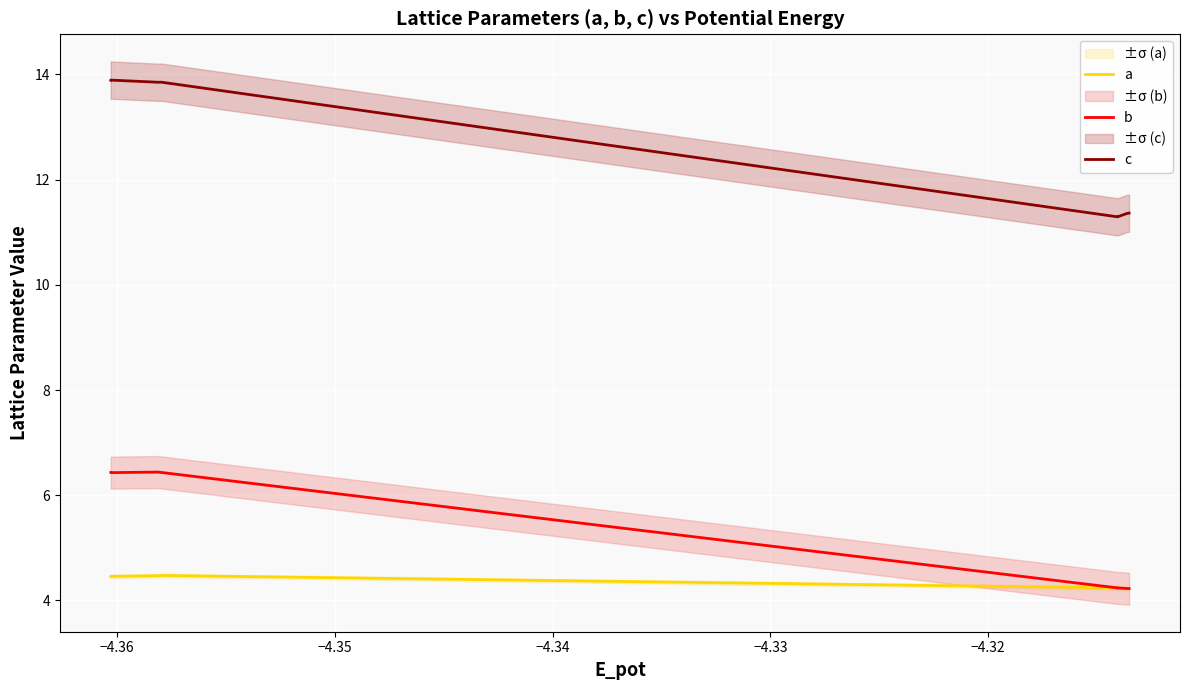

What is the average value of the a series?

4.3